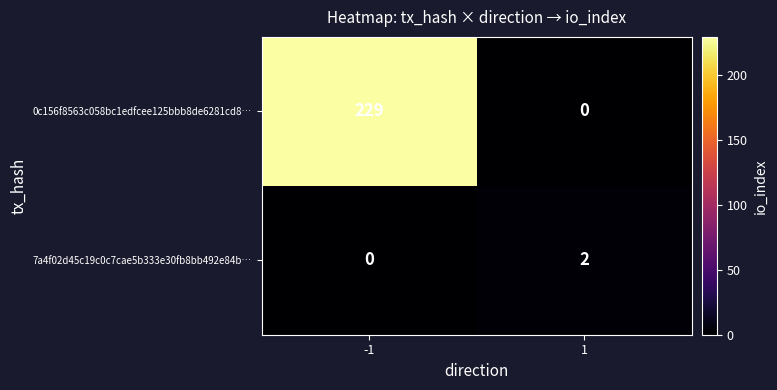

Rank the series at -1 from highest to lowest value.

0c156f8563c058bc1edfcee125bbb8de6281cd8…, 7a4f02d45c19c0c7cae5b333e30fb8bb492e84b…